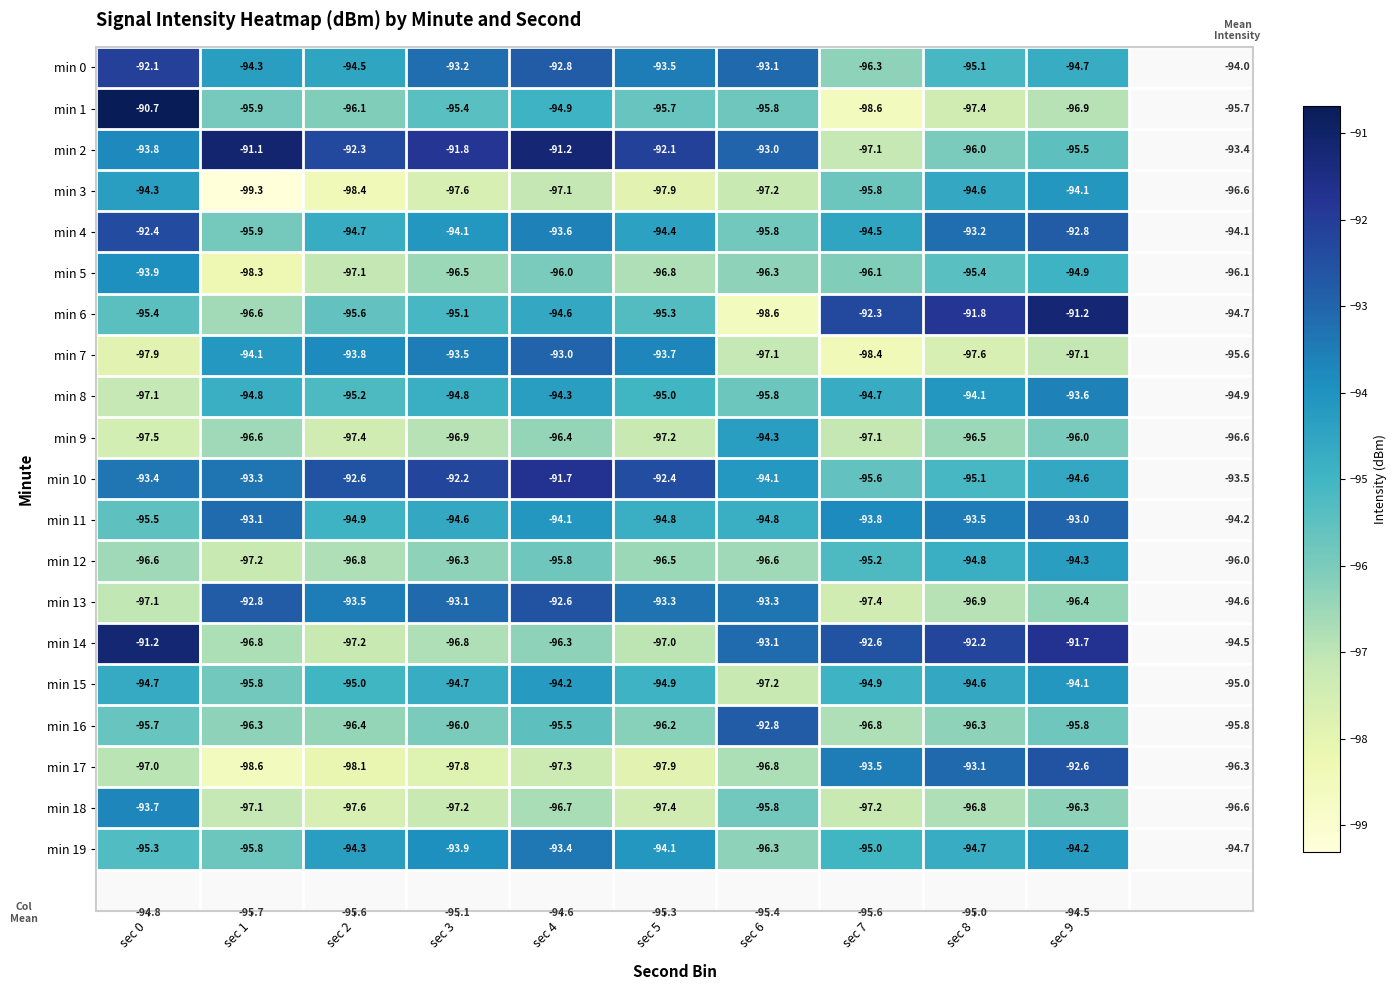

Which series changed the most between sec 4 and sec 8?

min 2